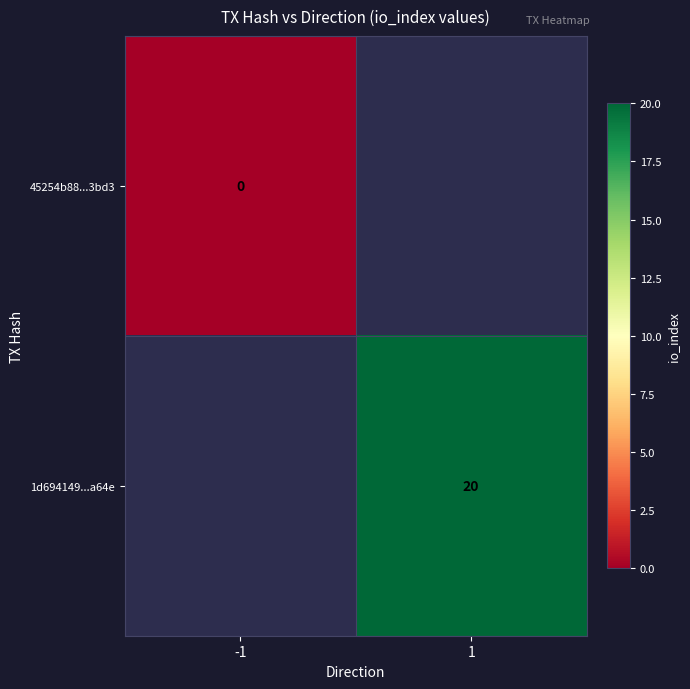

The 1d694149...a64e series shows 20 at 1. True or false?

True